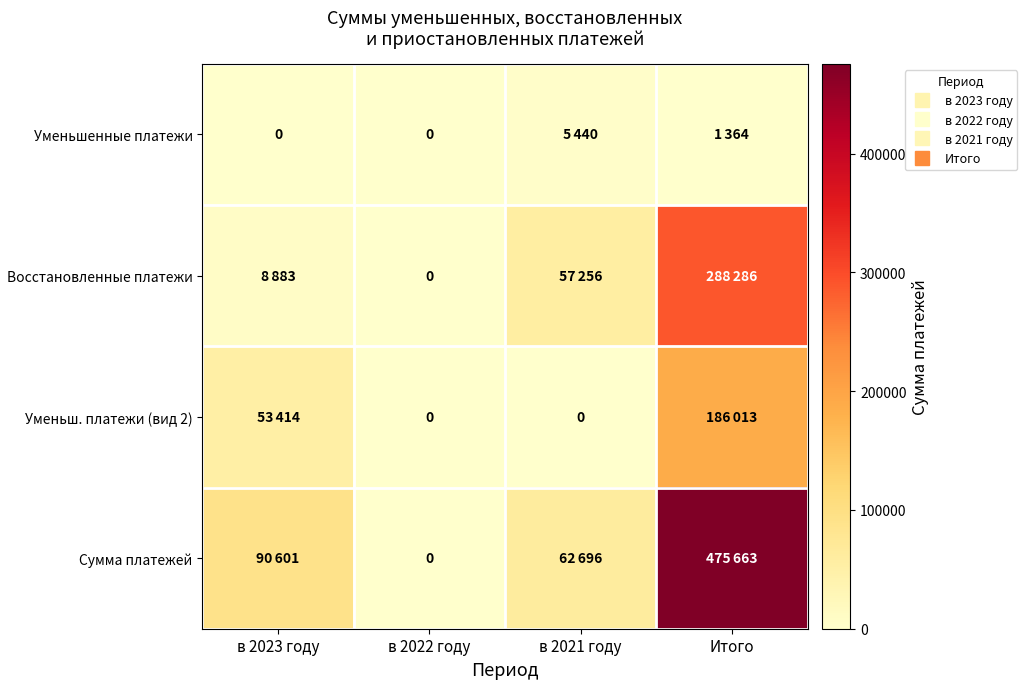

Which has a higher value, в 2022 году or в 2021 году?

в 2021 году